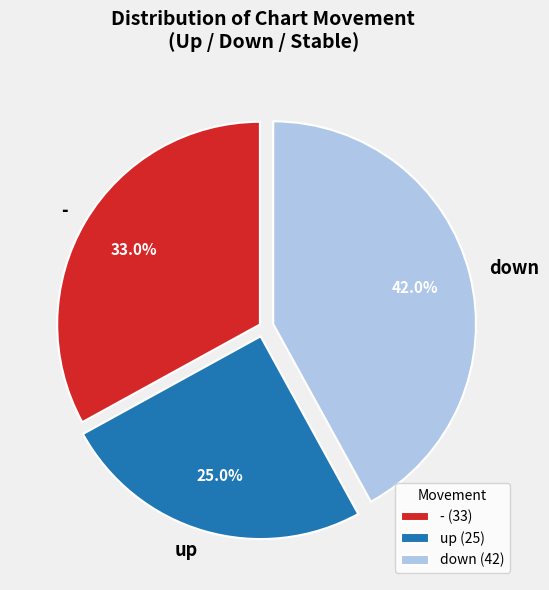

To the nearest percent, what percentage of the pie is -?

33%